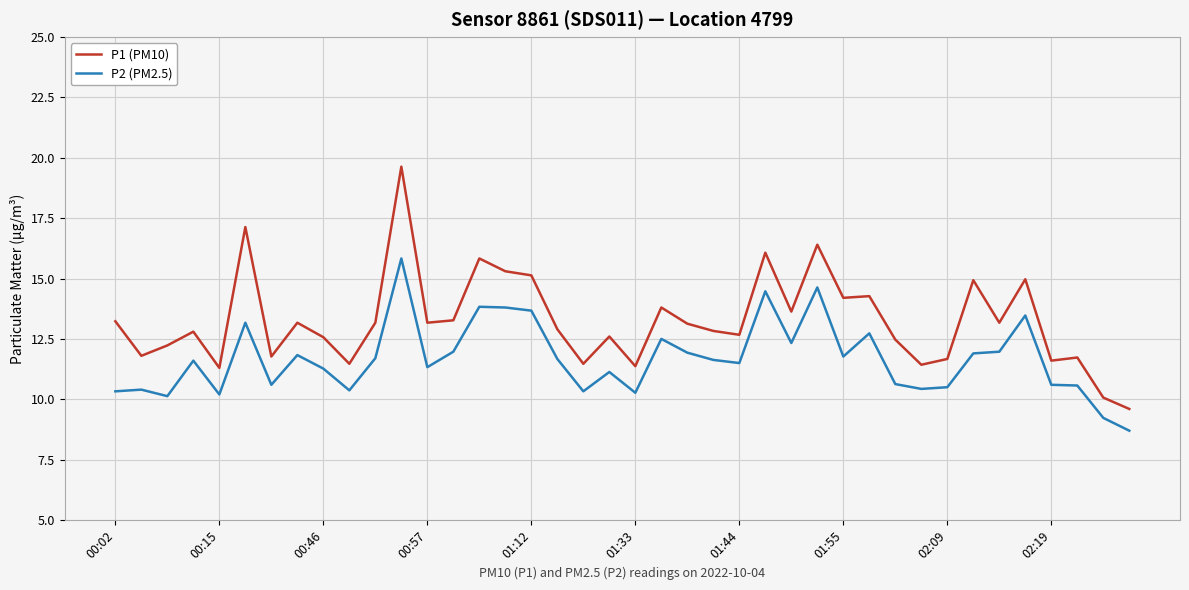

True or false: P2 (PM2.5) and P1 (PM10) intersect in this chart.

False